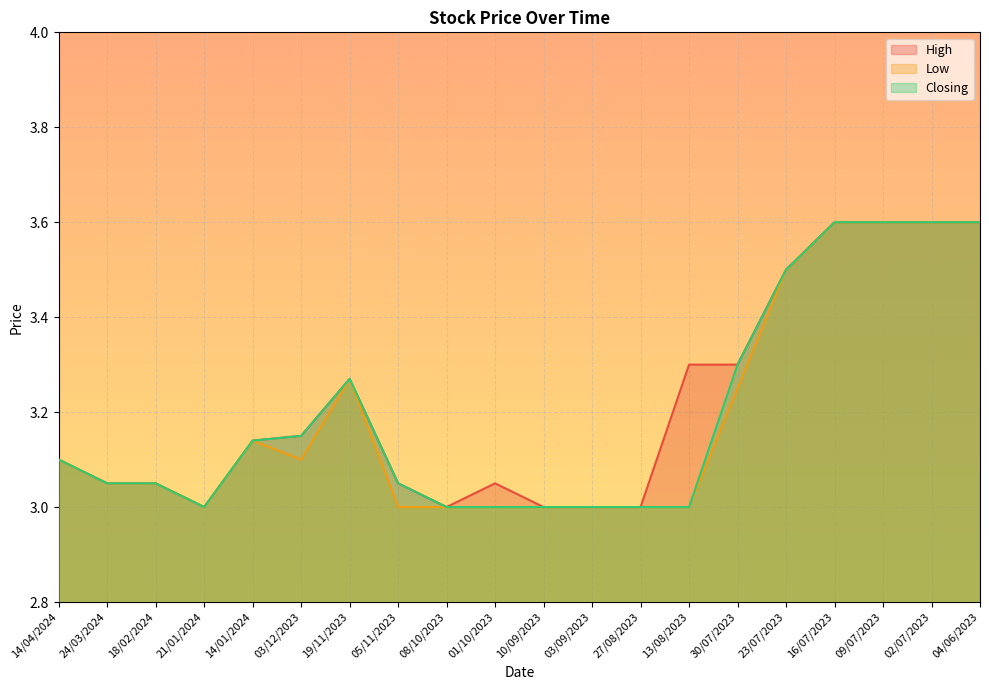

What is the label of the 14th point from the right?

19/11/2023